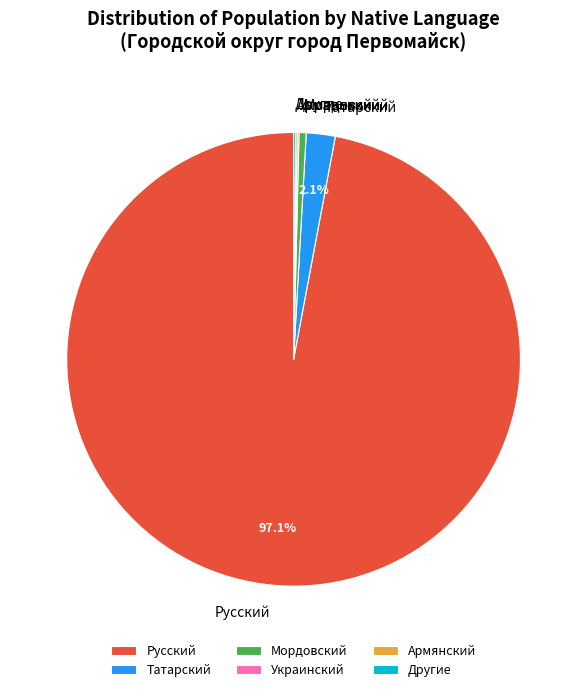

Which slice is the largest?

Русский